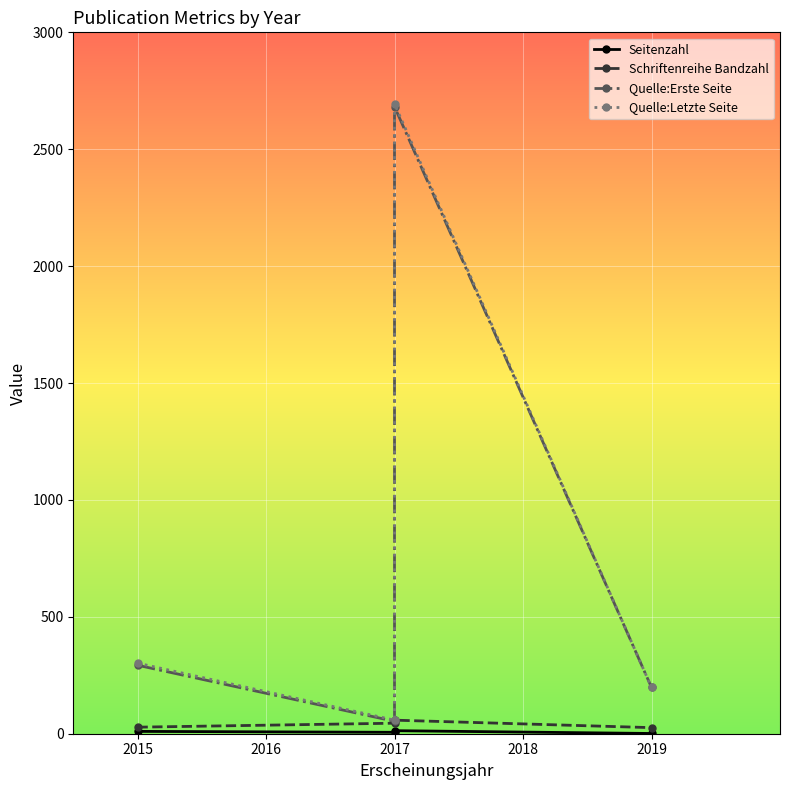

What are all the series names shown in the legend?

Seitenzahl, Schriftenreihe Bandzahl, Quelle:Erste Seite, Quelle:Letzte Seite